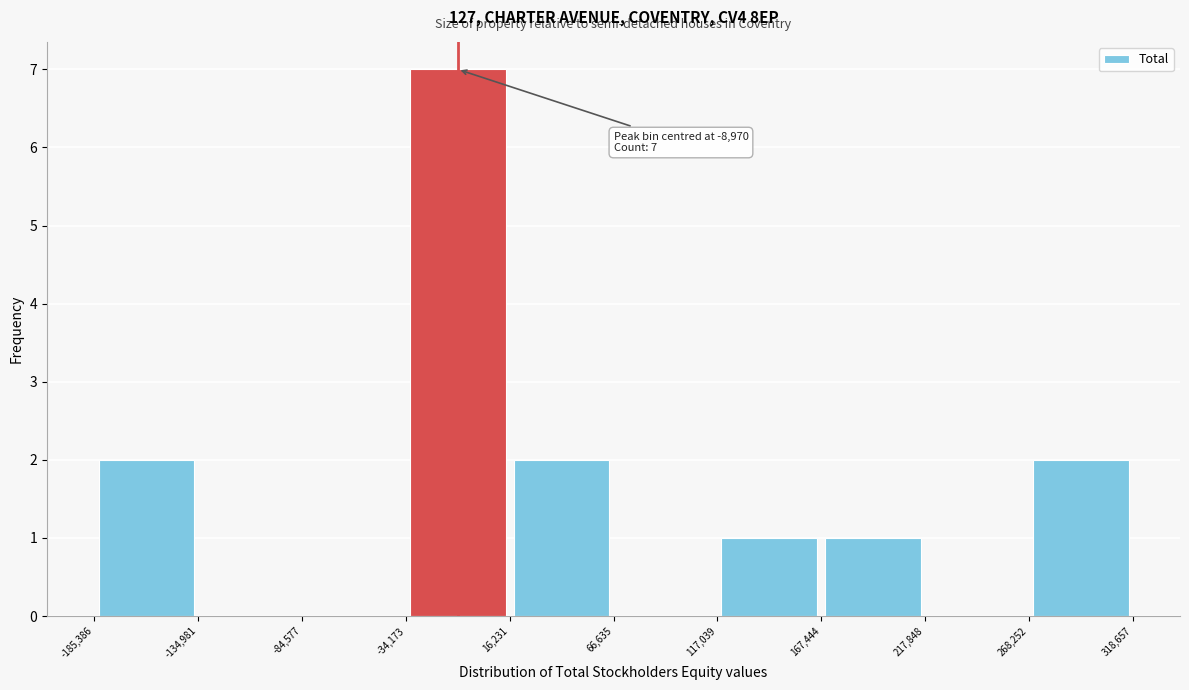

Which range on the x-axis has the tallest bar?

-34,173 to 16,231